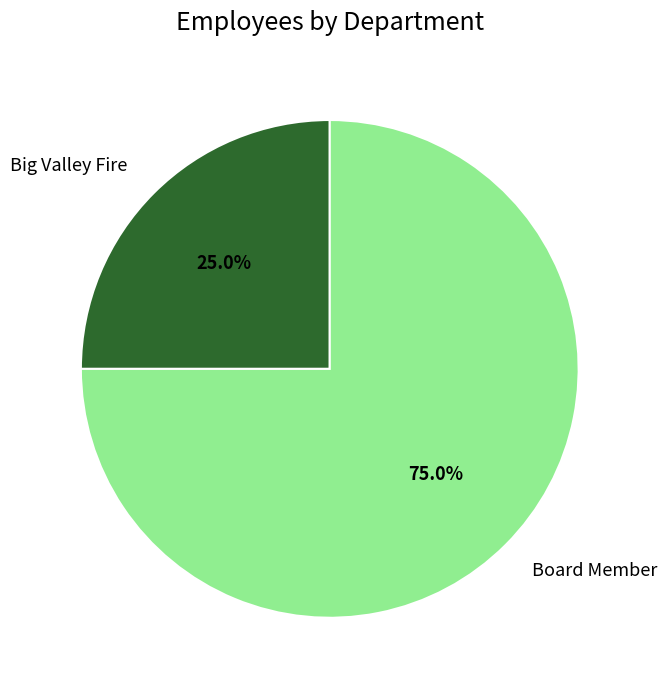

To the nearest percent, what is the average slice percentage?

50%